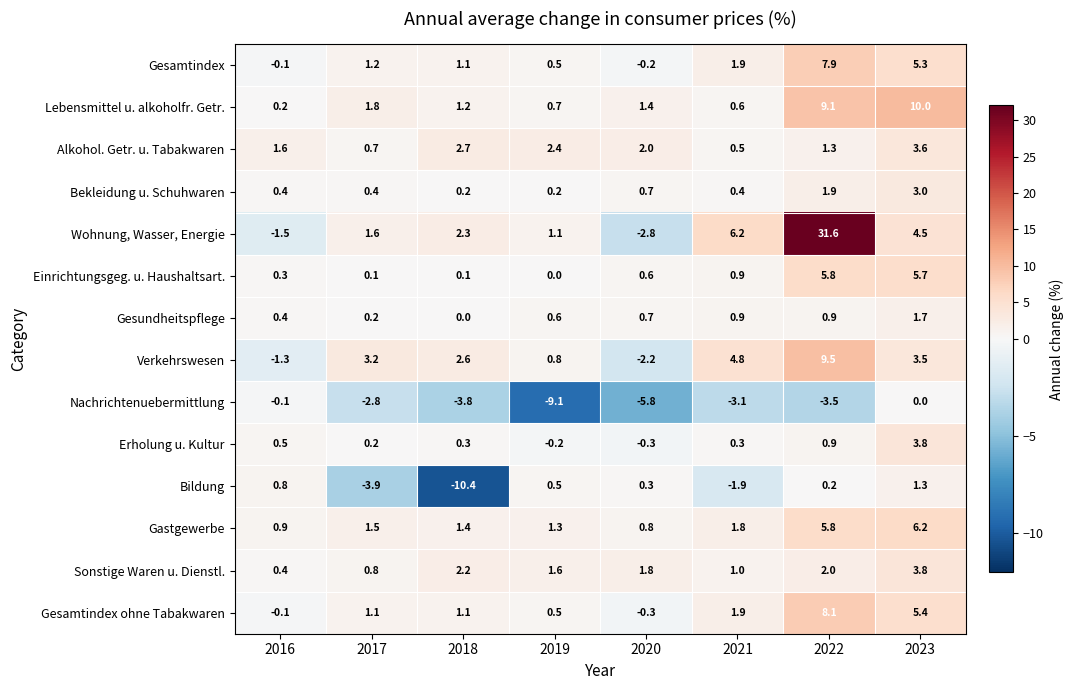

Where is Bildung nearest to the value -4?

2017